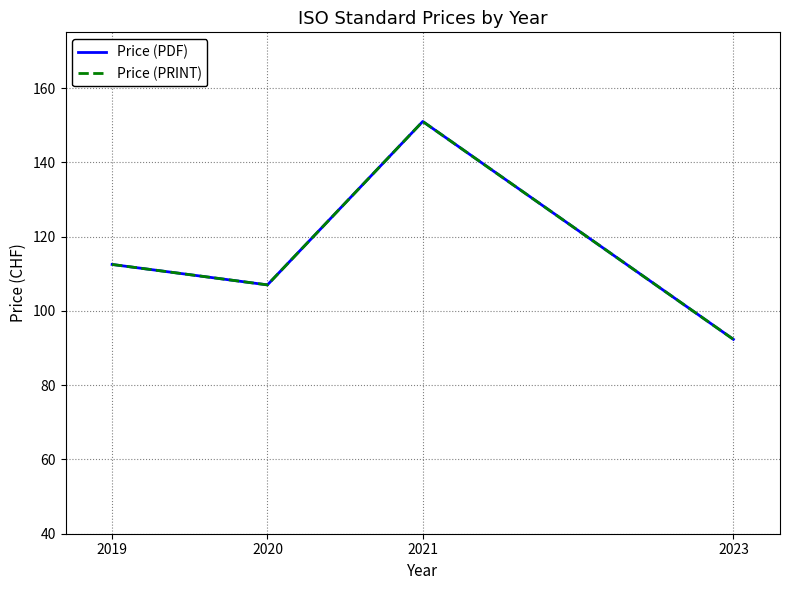

What is the average value of the Price (PDF) series?

115.7